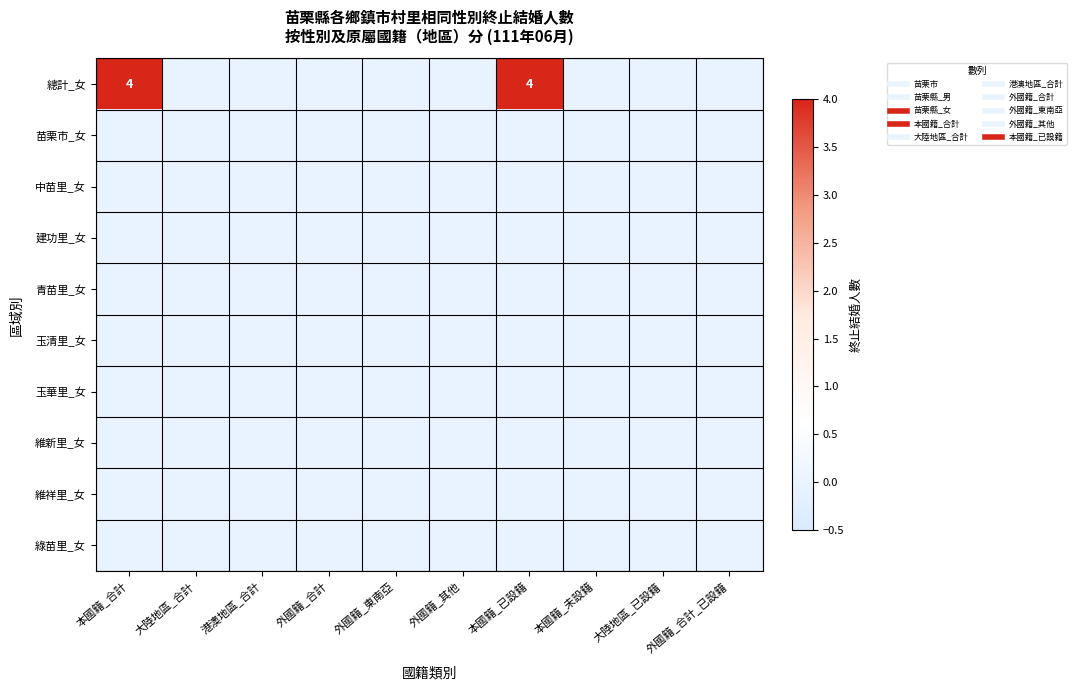

The 中苗里_女 series shows 0 at 港澳地區_合計. True or false?

True